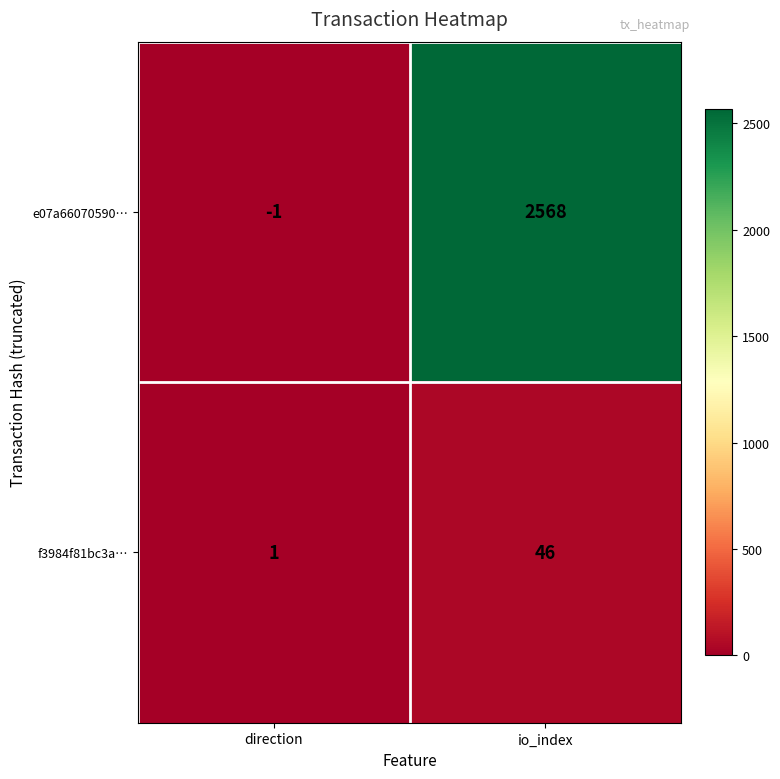

The value of e07a66070590… at io_index is 2568. True or false?

True